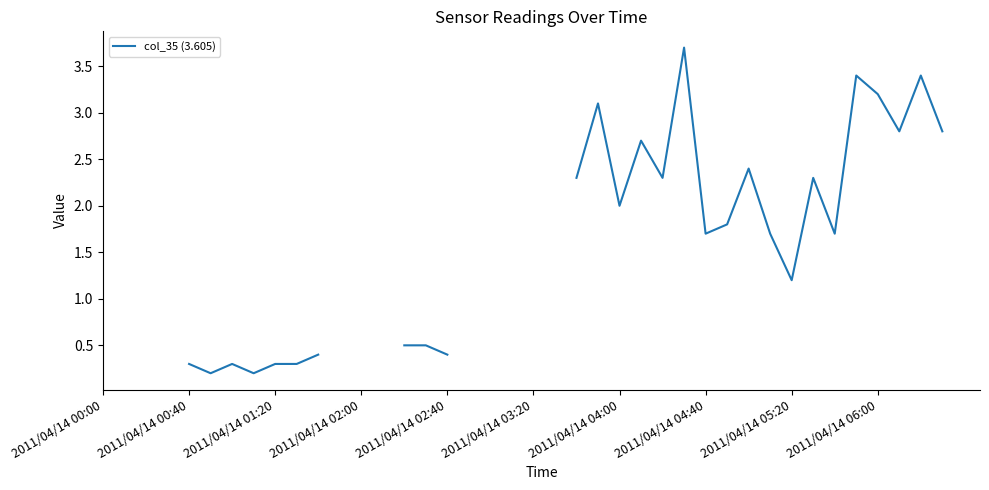

Is it true that the value at 33 is 4.0?

False